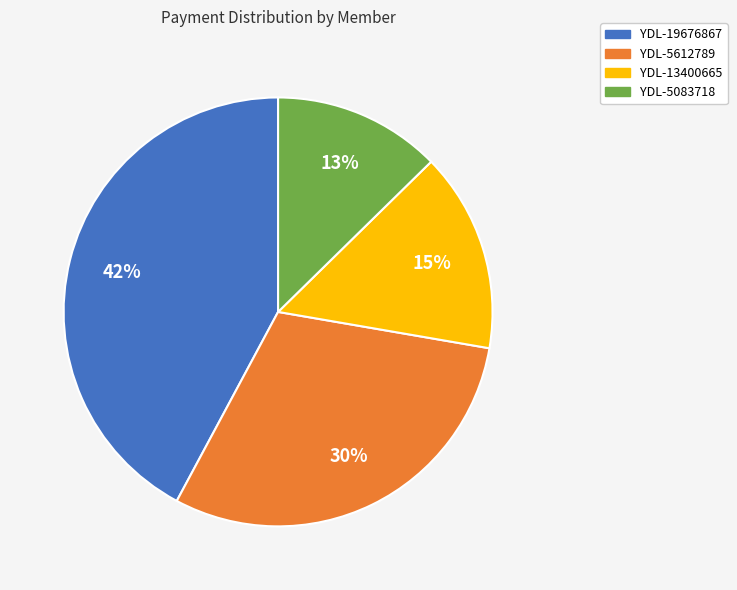

Do YDL-13400665 and YDL-5612789 together represent more than half of the pie?

No